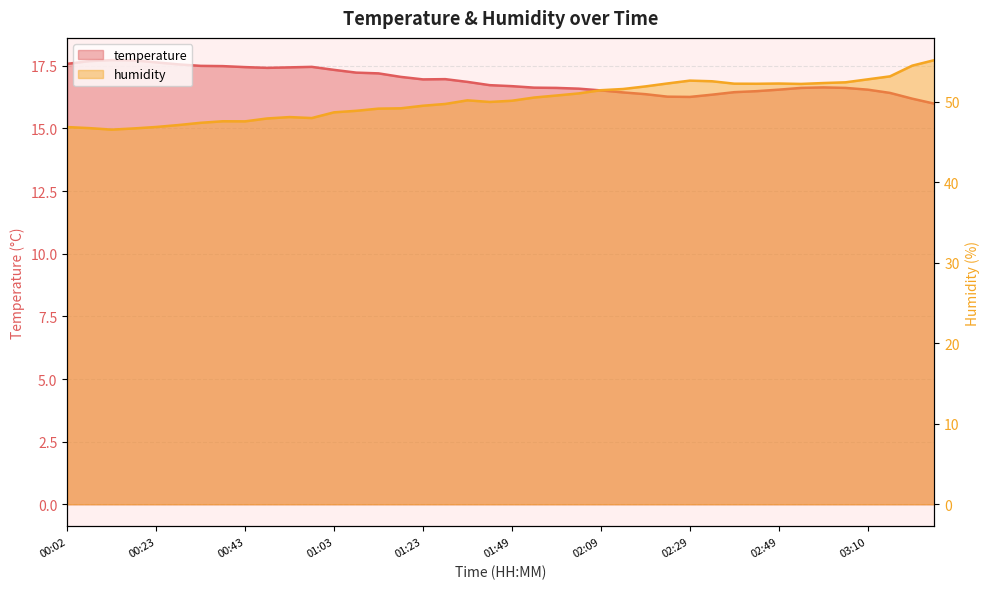

Count the number of data series in this chart.

2